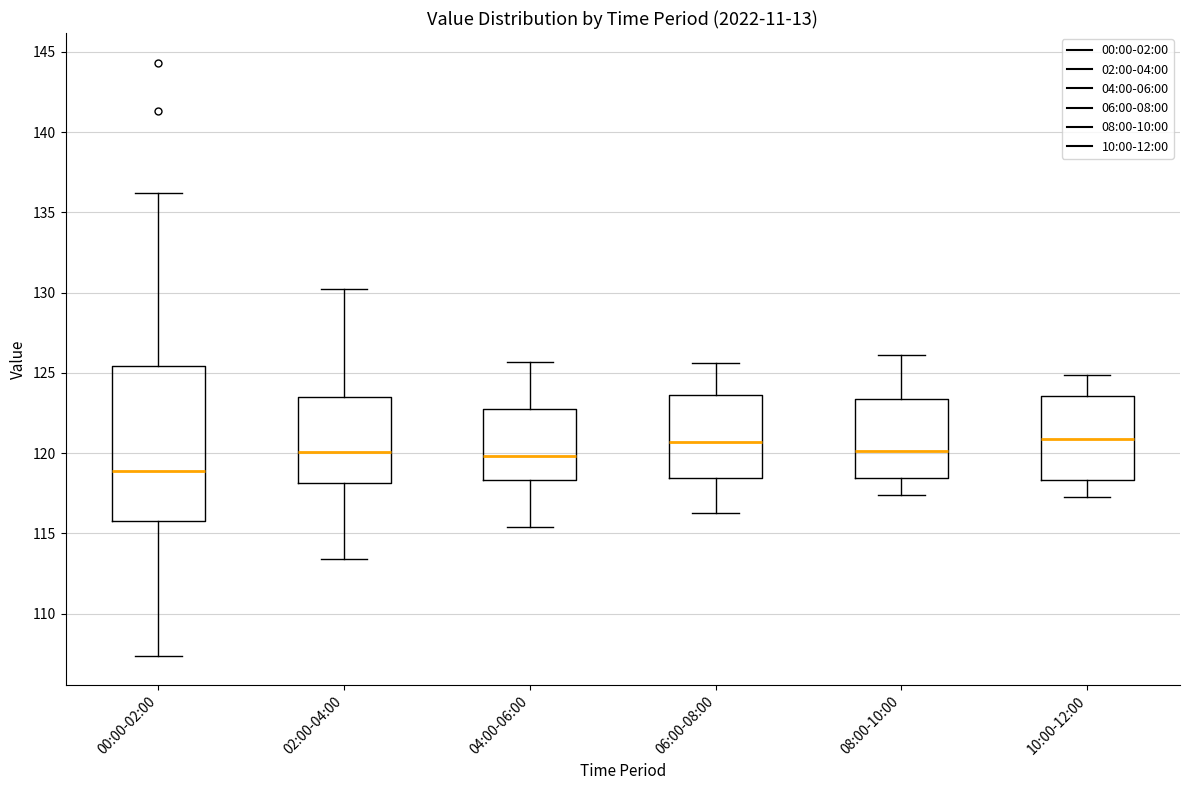

Comparing the boxes themselves (not the whiskers), which one is the tallest?

00:00-02:00